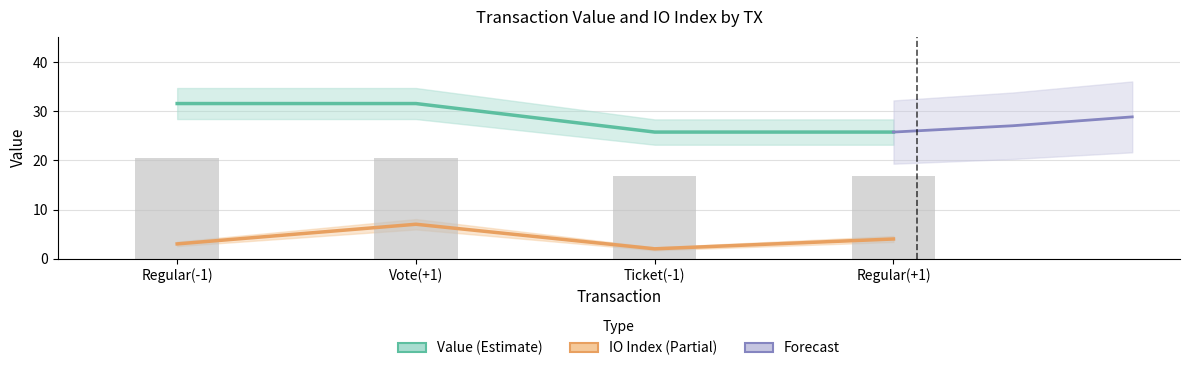

Which has a higher value, Ticket(-1) or Regular(+1)?

Regular(+1)